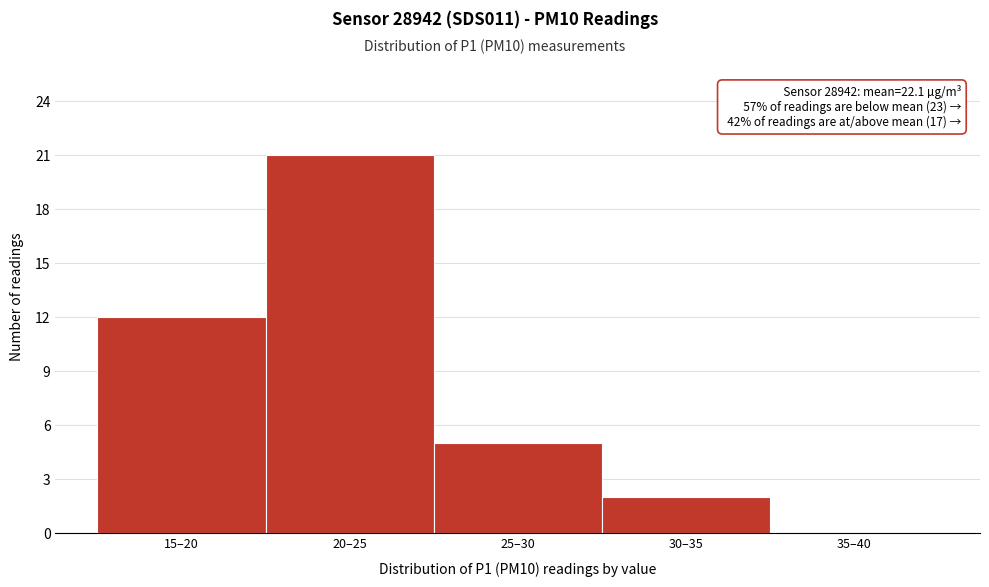

Reading left to right, transcribe all the data shown in this chart.

15–20=12	20–25=21	25–30=5	30–35=2	35–40=0